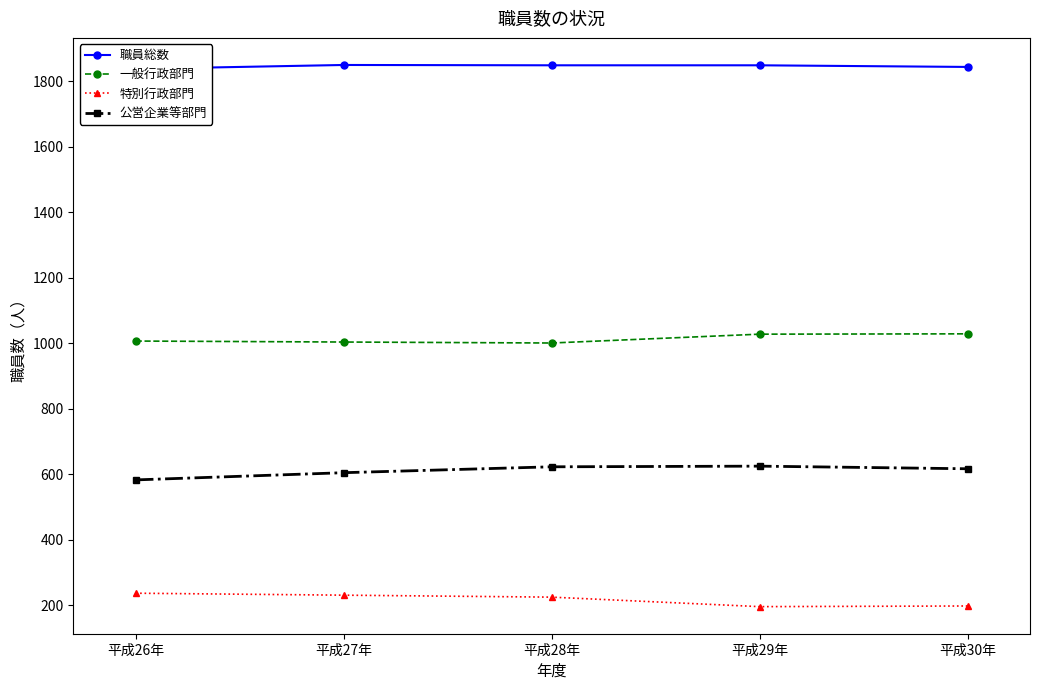

Reading right to left, extract all data points from this chart.

職員総数: 平成30年=1844	平成29年=1849	平成28年=1849	平成27年=1850	平成26年=1838
一般行政部門: 平成30年=1029	平成29年=1028	平成28年=1001	平成27年=1004	平成26年=1007
特別行政部門: 平成30年=198	平成29年=196	平成28年=225	平成27年=231	平成26年=237
公営企業等部門: 平成30年=617	平成29年=625	平成28年=623	平成27年=605	平成26年=583